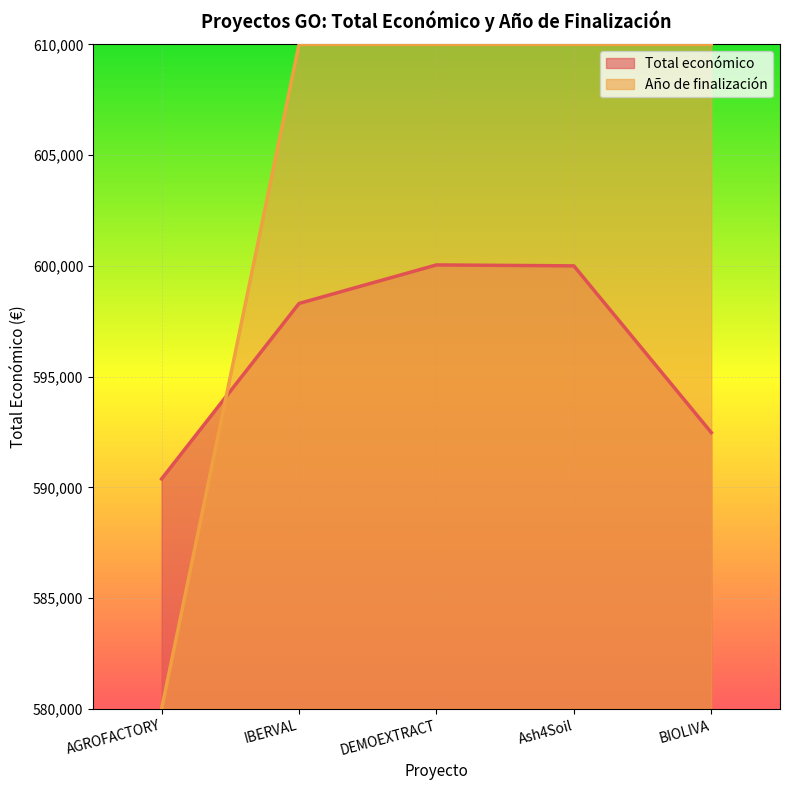

Which series has the widest spread of values?

Año de finalización